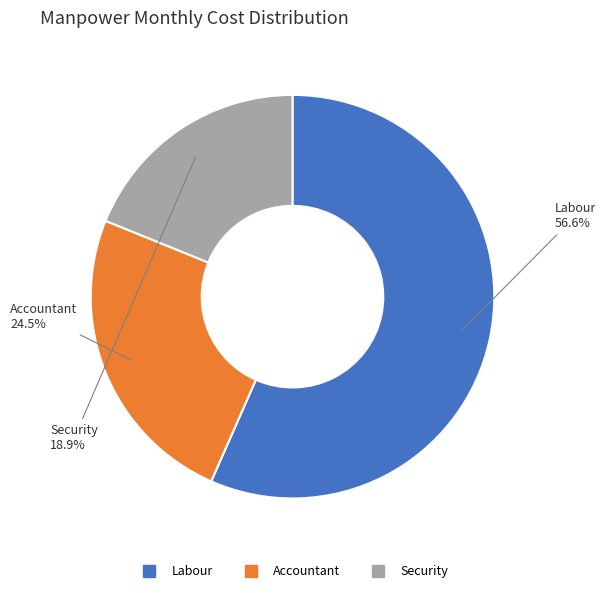

Is Security the majority of the pie?

No